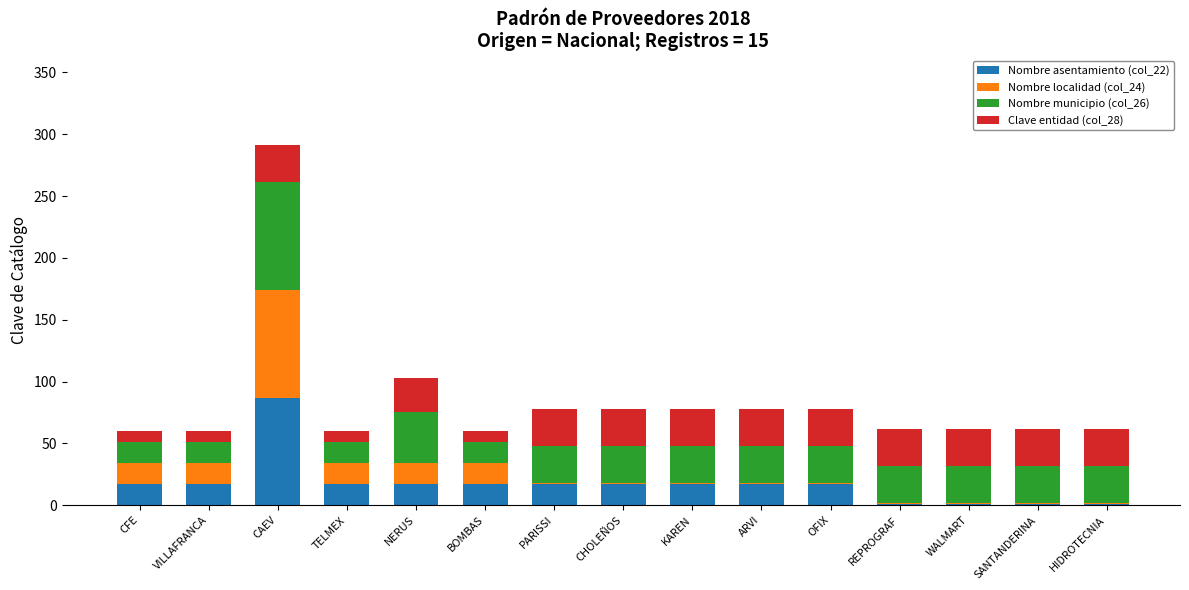

At which label does Nombre asentamiento (col_22) reach its peak?

CAEV